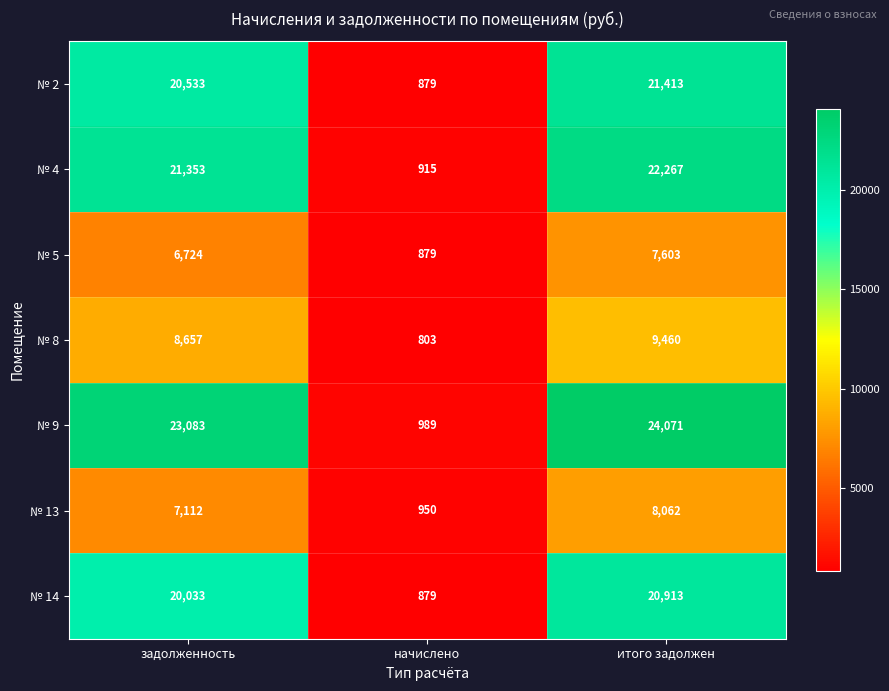

Reading left to right, transcribe all the data shown in this chart.

№ 2: задолженность=20533	начислено=879	итого задолжен=21413
№ 4: задолженность=21353	начислено=915	итого задолжен=22267
№ 5: задолженность=6724	начислено=879	итого задолжен=7603
№ 8: задолженность=8657	начислено=803	итого задолжен=9460
№ 9: задолженность=23083	начислено=989	итого задолжен=24071
№ 13: задолженность=7112	начислено=950	итого задолжен=8062
№ 14: задолженность=20033	начислено=879	итого задолжен=20913